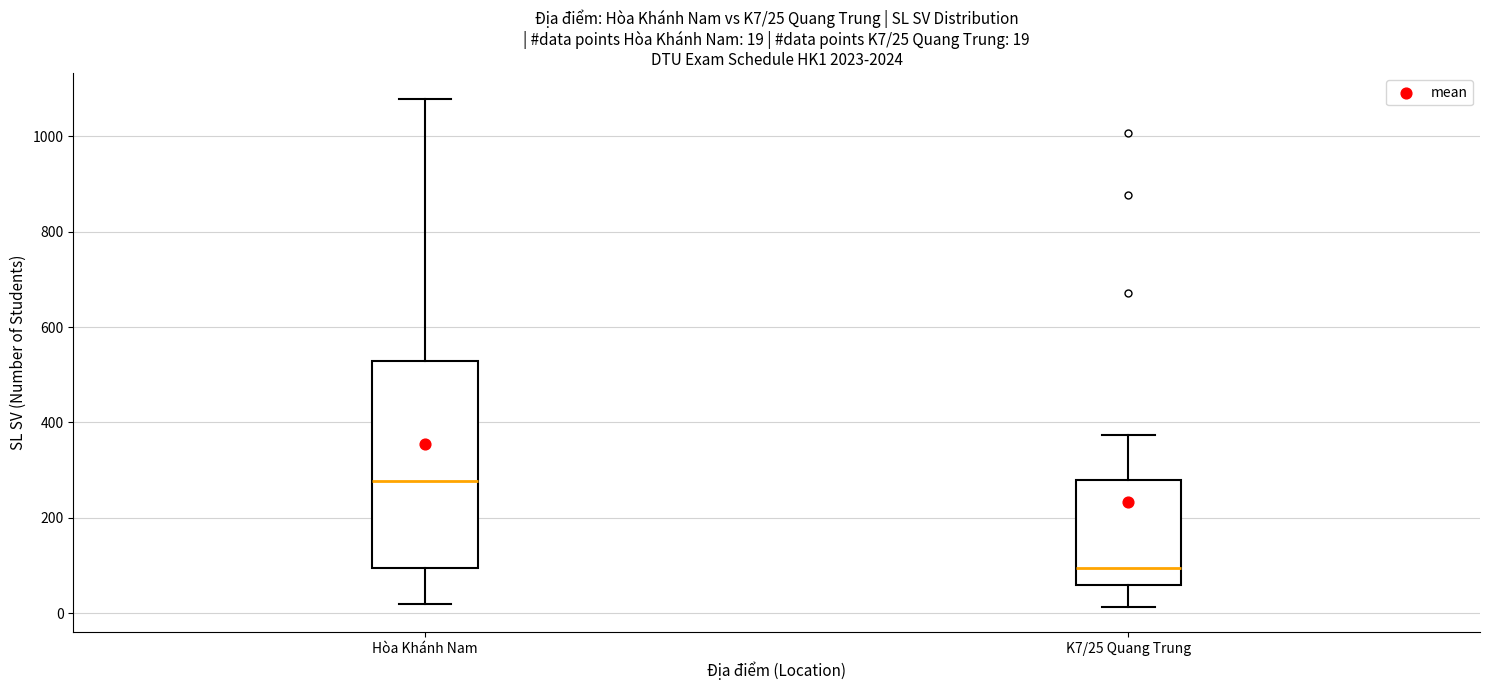

Comparing the boxes themselves (not the whiskers), which one is the tallest?

Hòa Khánh Nam